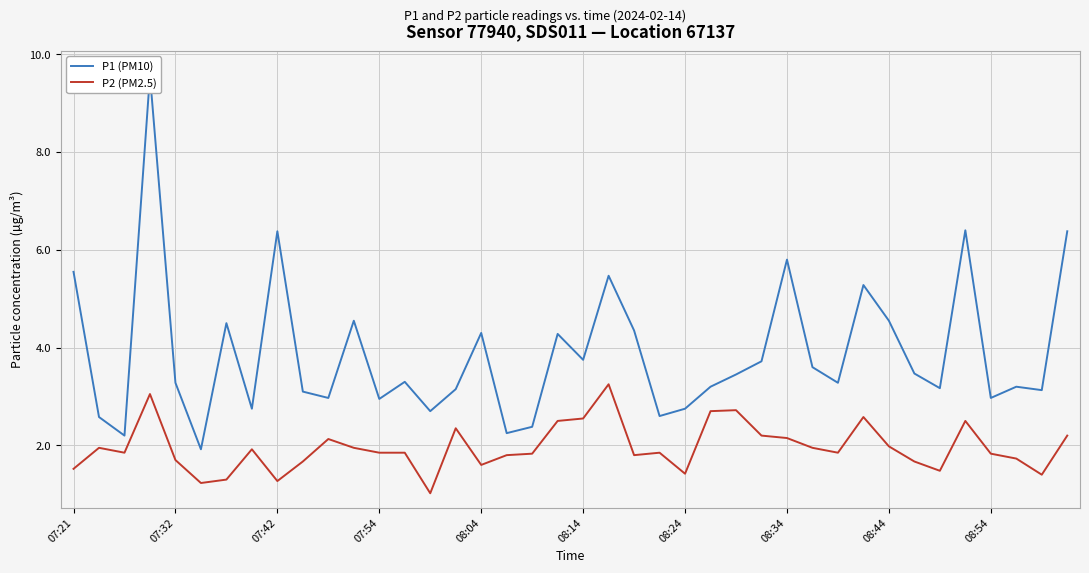

True or false: P2 (PM2.5) has a value of 1.7 at 07:32.

True